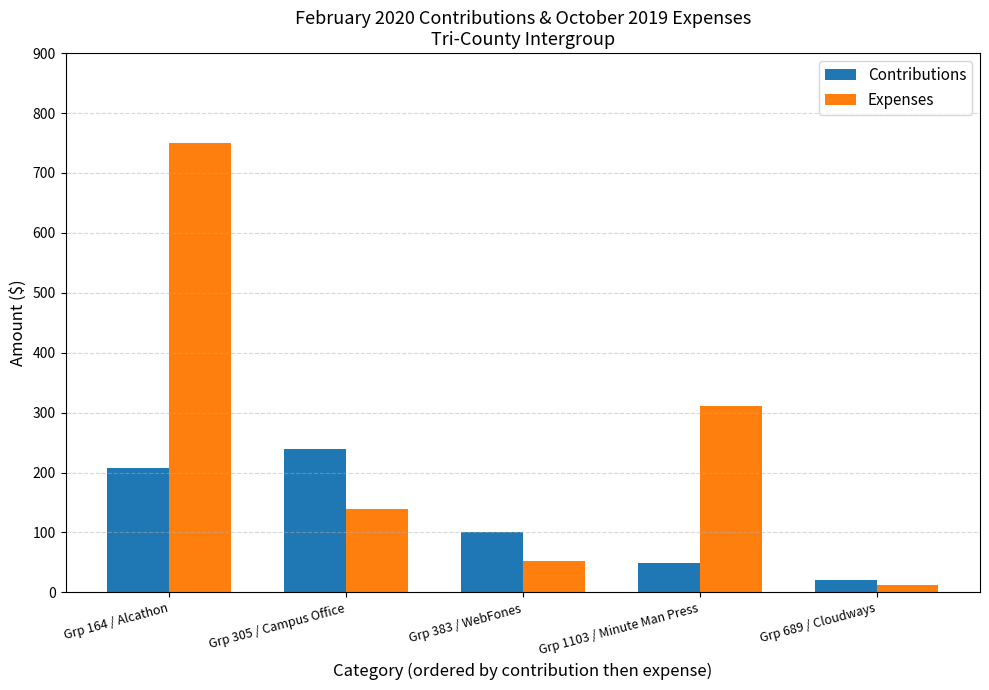

Count the number of data series in this chart.

2